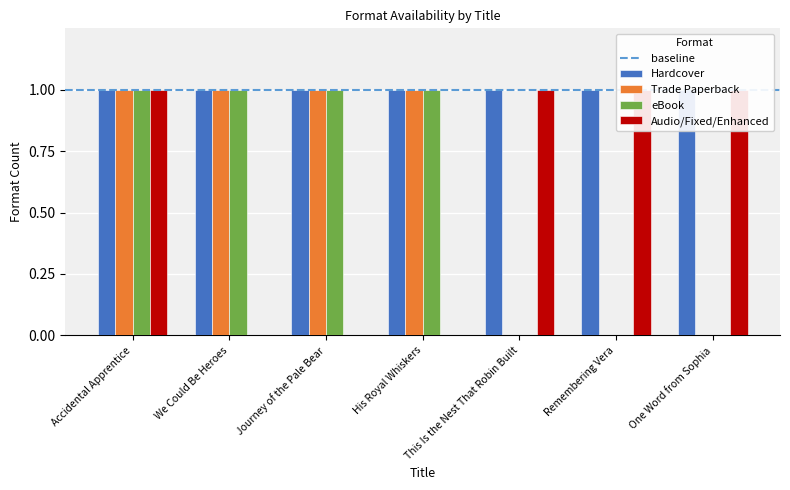

Reading left to right, extract all data points from this chart.

Trade Paperback: Accidental Apprentice=1	We Could Be Heroes=1	Journey of the Pale Bear=1	His Royal Whiskers=1	This Is the Nest That Robin Built=0	Remembering Vera=0	One Word from Sophia=0
eBook: Accidental Apprentice=1	We Could Be Heroes=1	Journey of the Pale Bear=1	His Royal Whiskers=1	This Is the Nest That Robin Built=0	Remembering Vera=0	One Word from Sophia=0
Audio/Fixed/Enhanced: Accidental Apprentice=1	We Could Be Heroes=0	Journey of the Pale Bear=0	His Royal Whiskers=0	This Is the Nest That Robin Built=1	Remembering Vera=1	One Word from Sophia=1